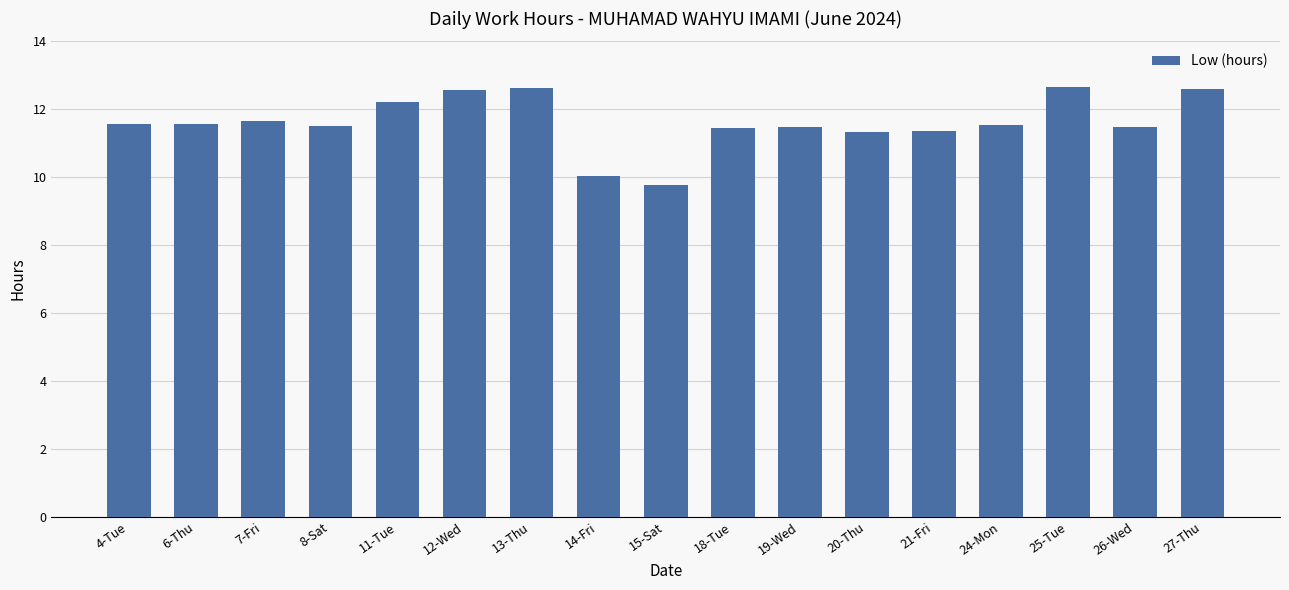

Are the bars horizontal?

No